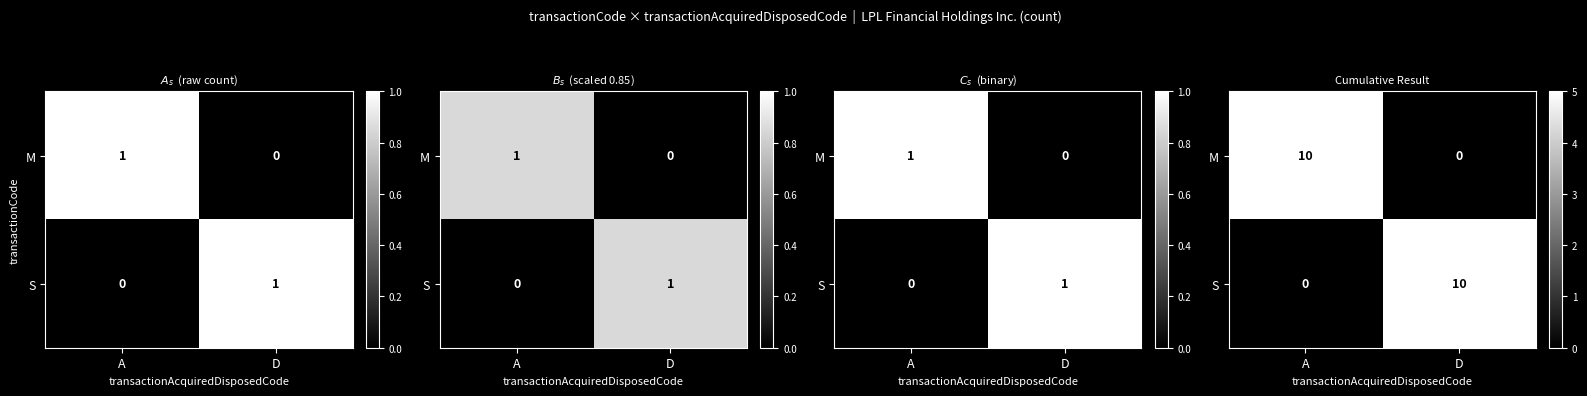

At which category does the chart reach its peak across all series?

A